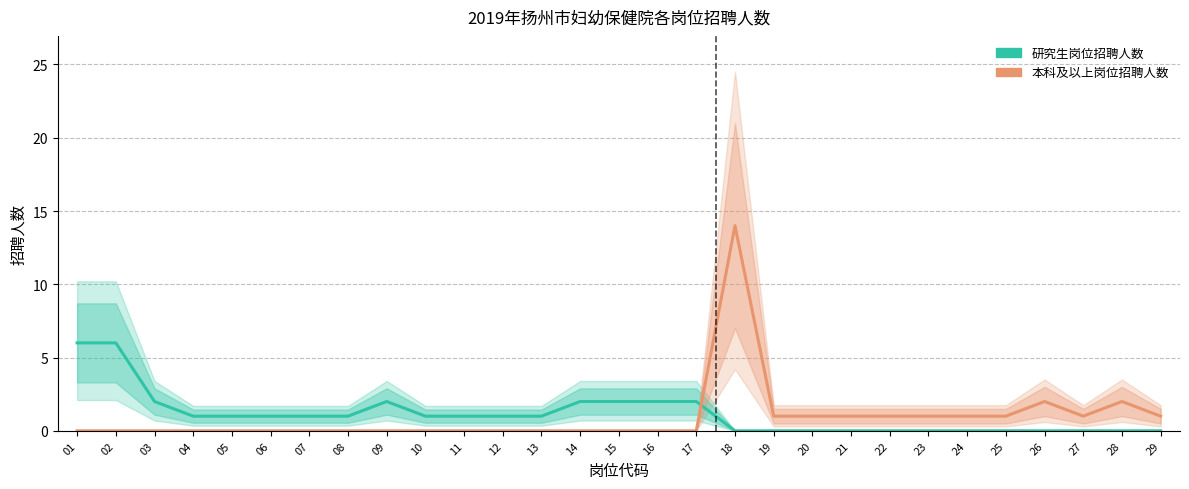

How many intersections are there between 研究生岗位招聘人数 and 本科及以上岗位招聘人数?

1